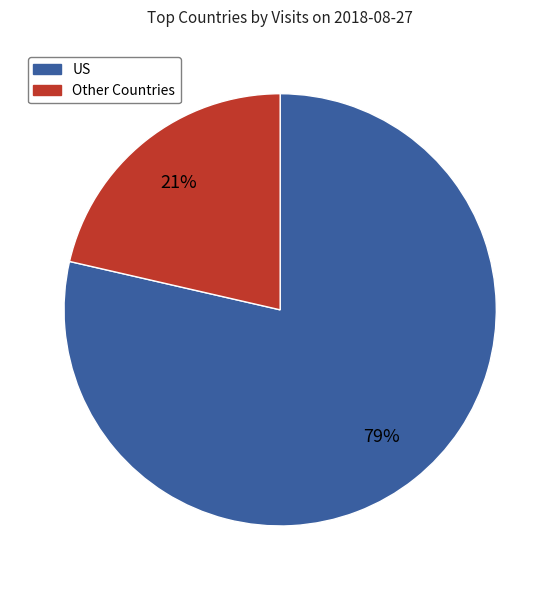

Does any single category account for the majority?

Yes